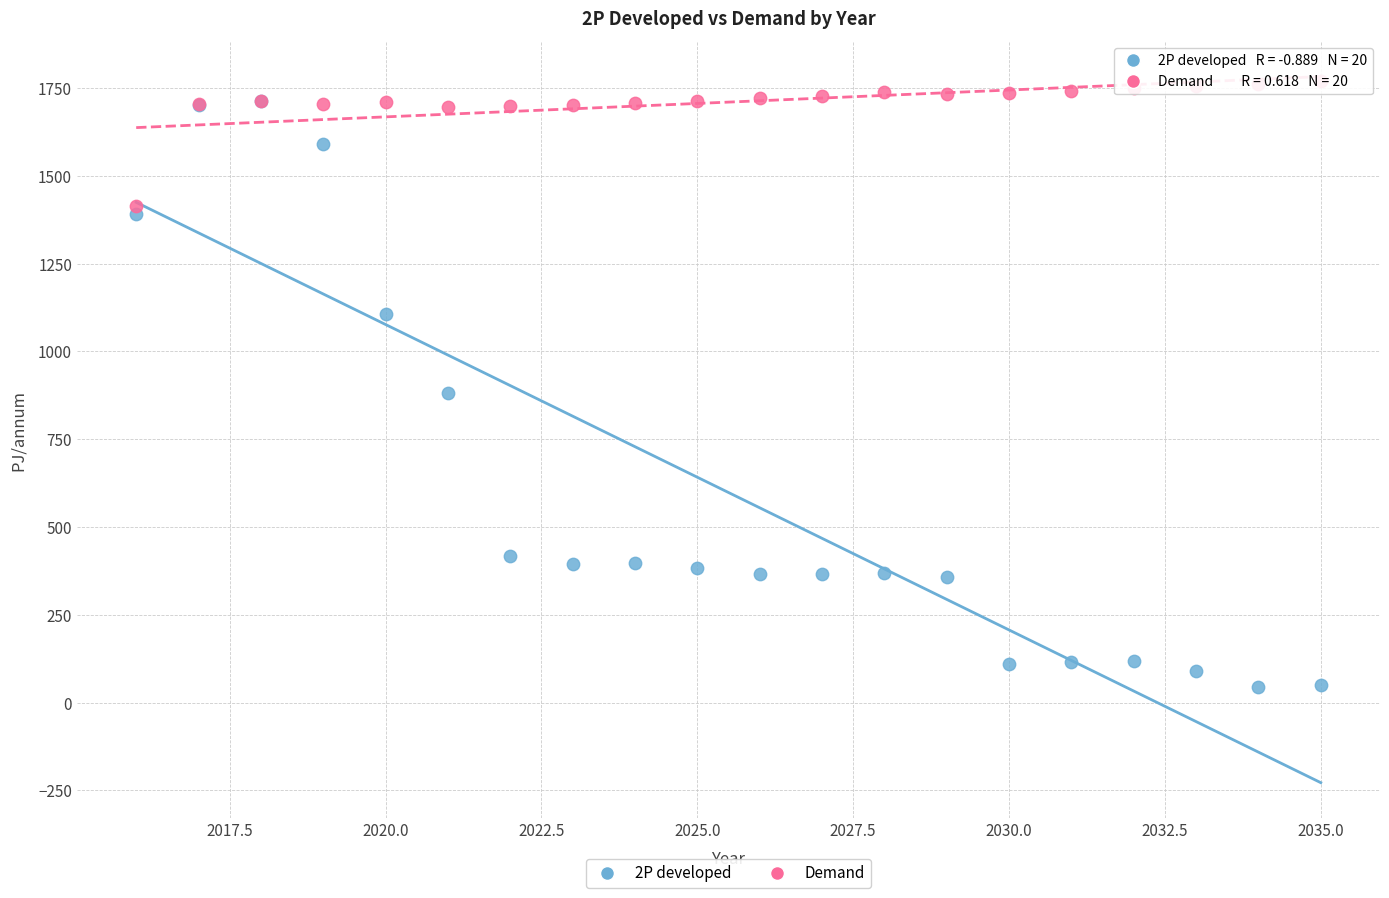

Across all series, what Y value is closest to 908?

882.0